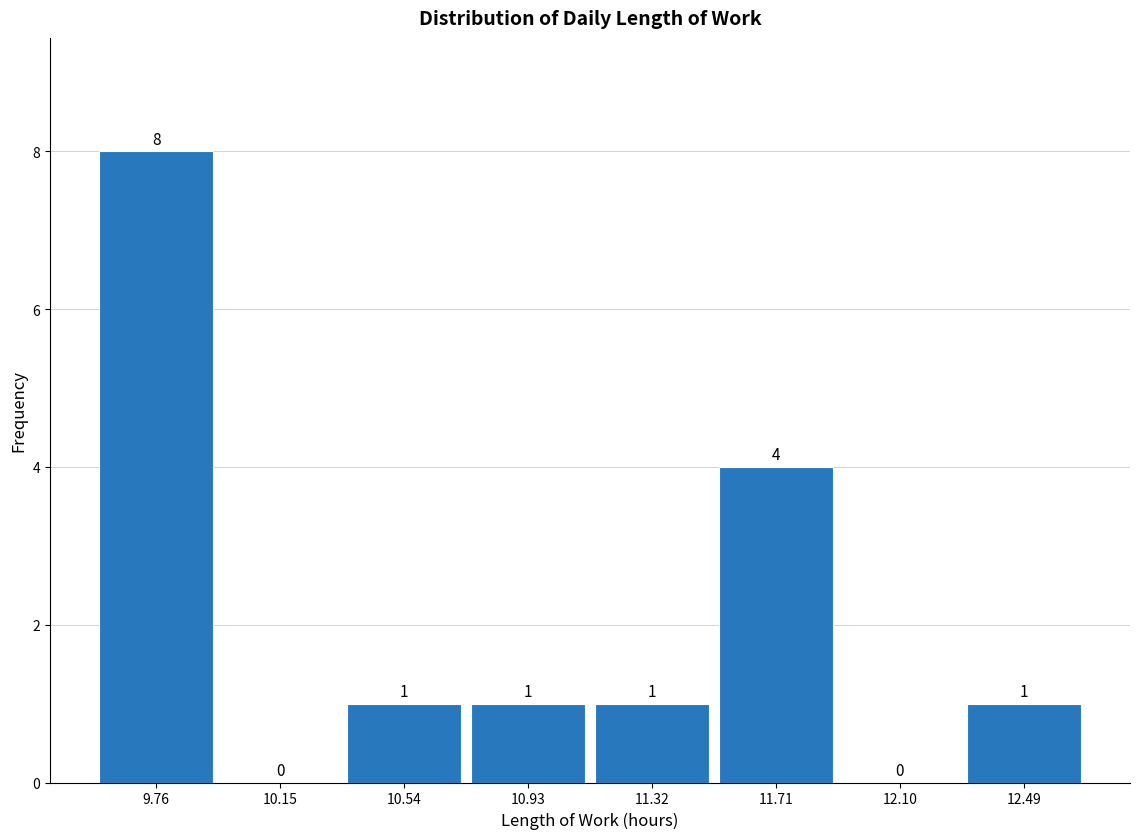

Which range on the x-axis has the tallest bar?

9.55 to 9.95